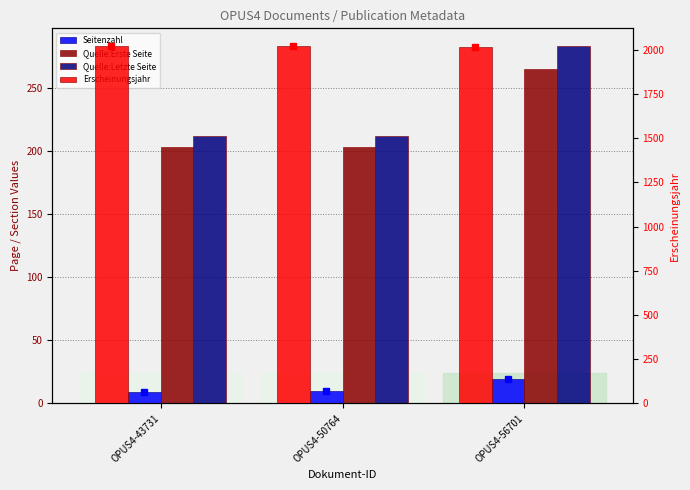

How many bars are there in total?

12